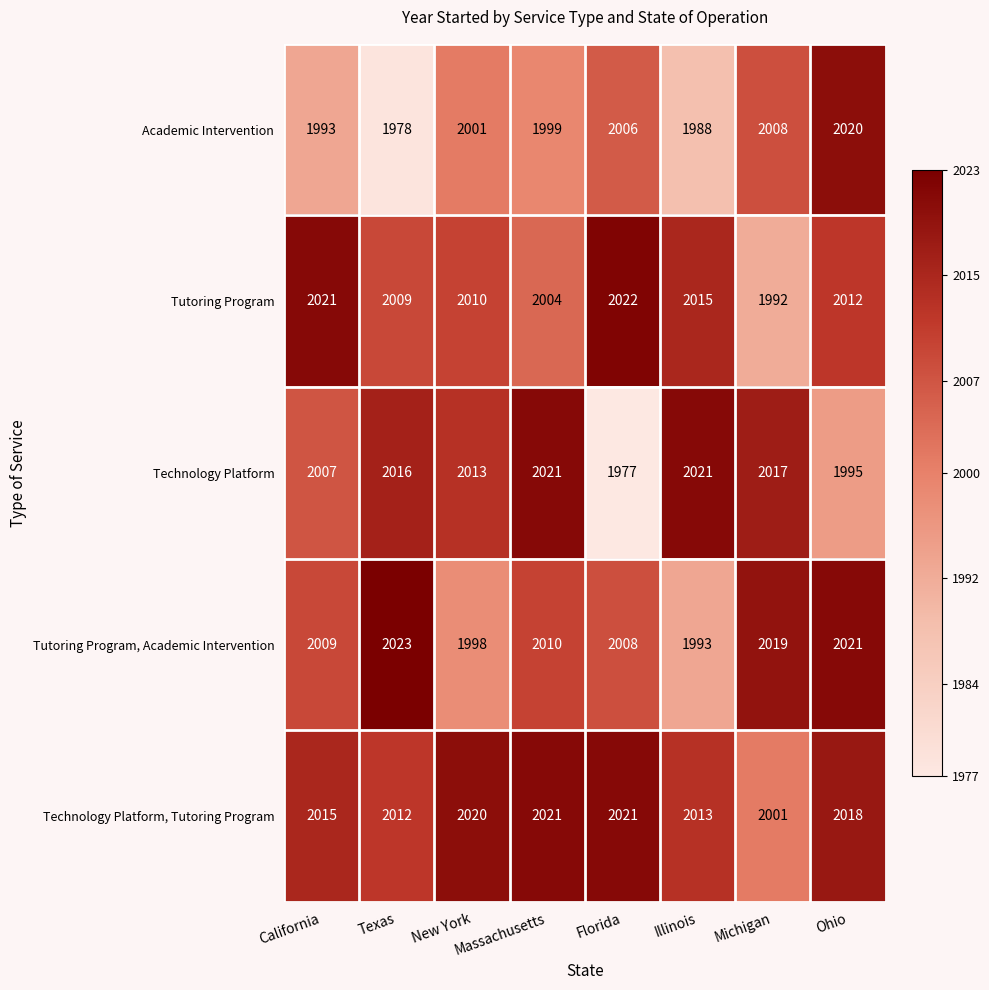

How many distinct data groups are displayed?

5